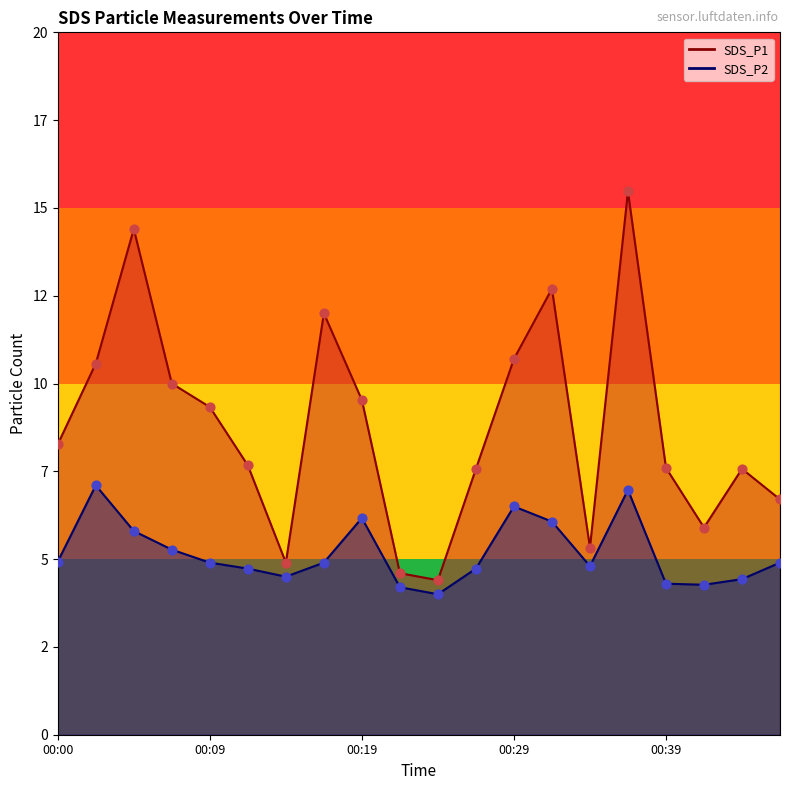

At which category is the sum across all series the highest?

00:36